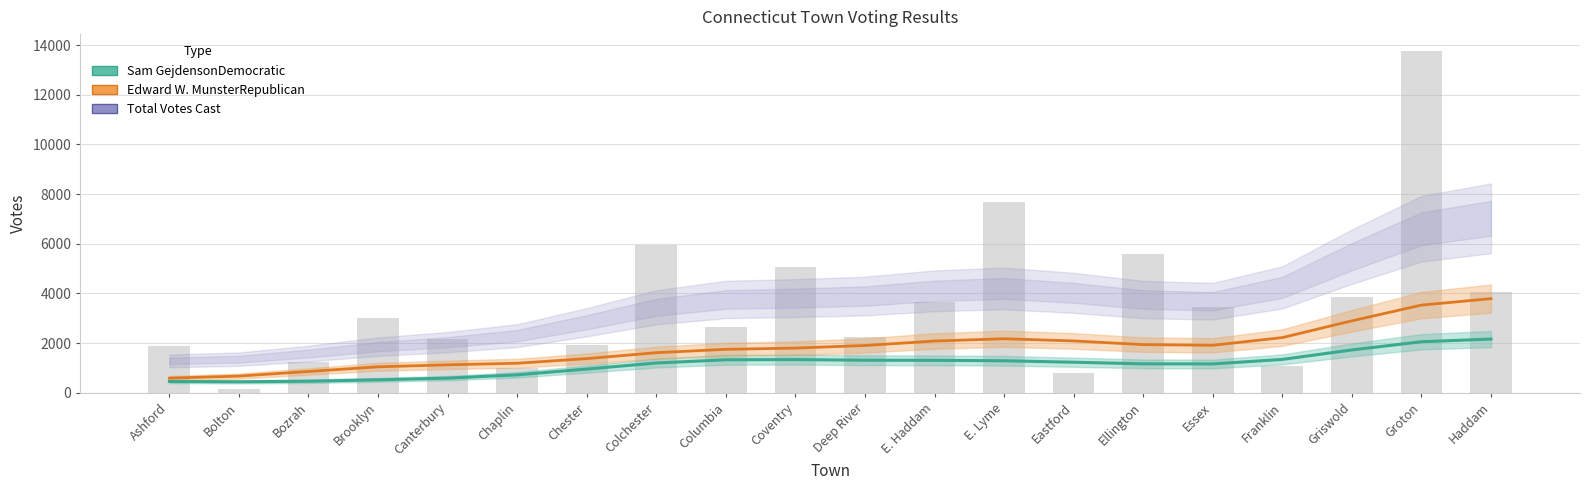

True or false: Total Votes Cast has a value of 3452.0 at Essex.

True